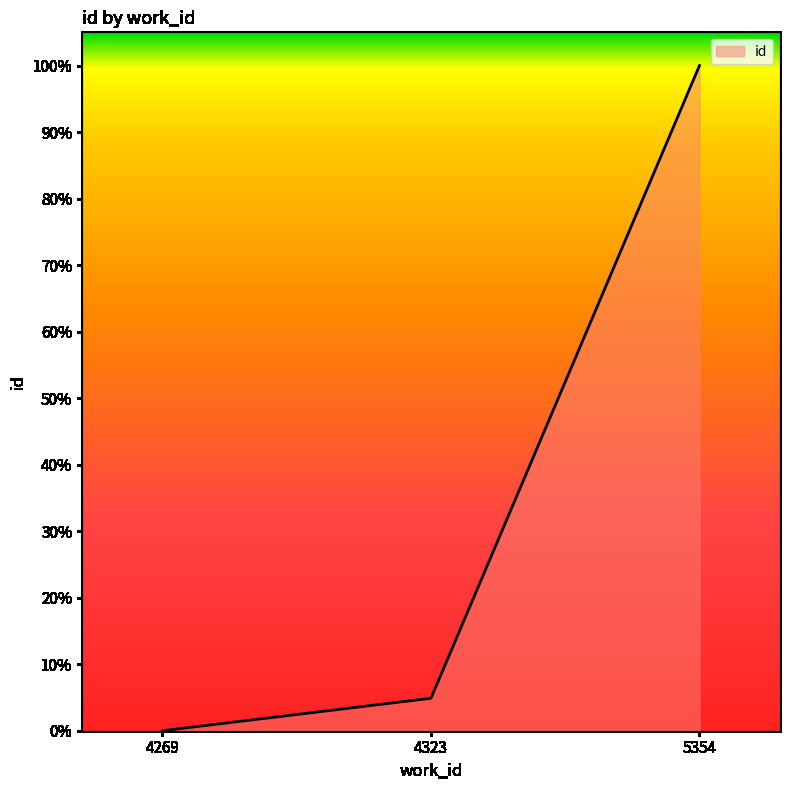

Reading left to right, transcribe all the data shown in this chart.

4269=0.0	4323=0.0	5354=1.0